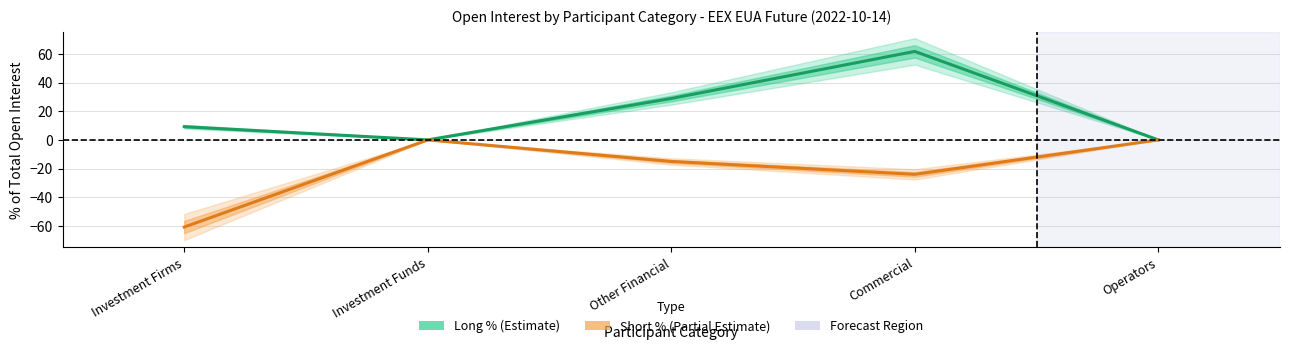

What is the value of the Short % (Partial Estimate) point at the 3rd from the left?

-15.1